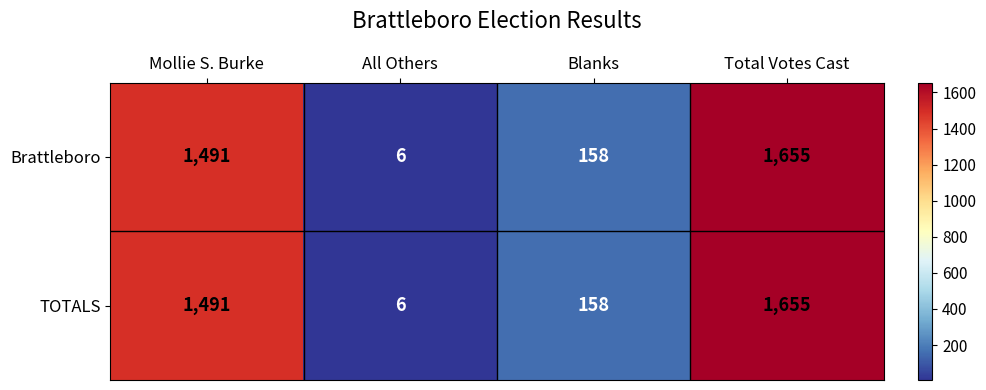

Rank the categories by TOTALS value from highest to lowest.

Total Votes Cast, Mollie S. Burke, Blanks, All Others